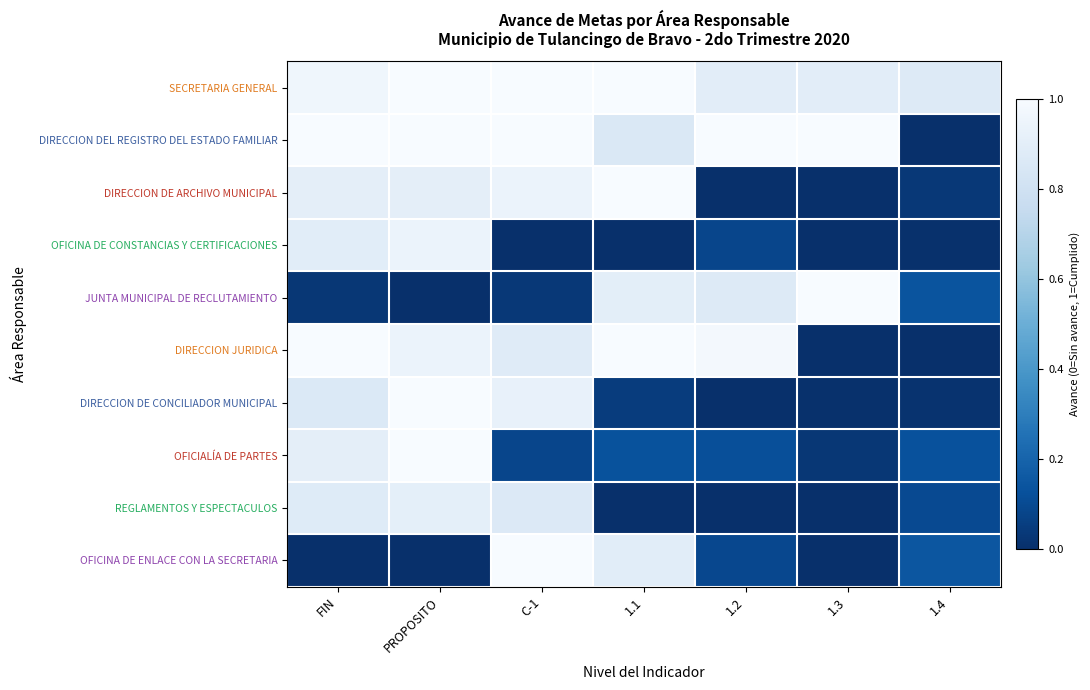

Which category has the highest value across all series?

PROPOSITO